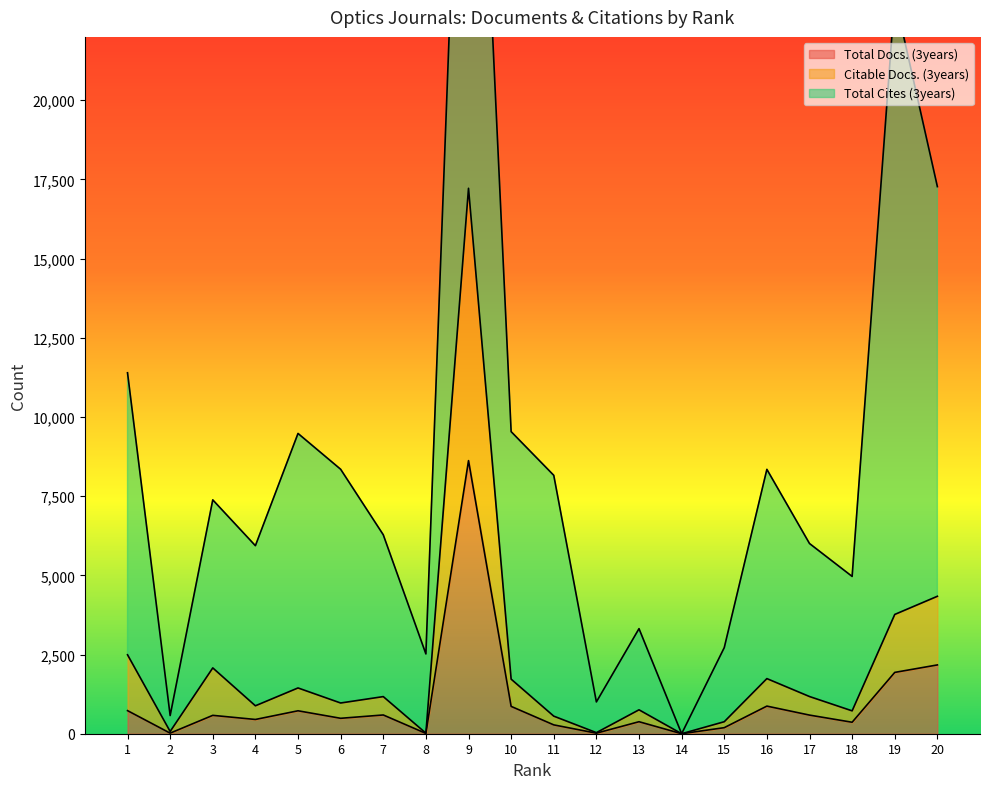

True or false: Total Docs. (3years) and Citable Docs. (3years) intersect in this chart.

False